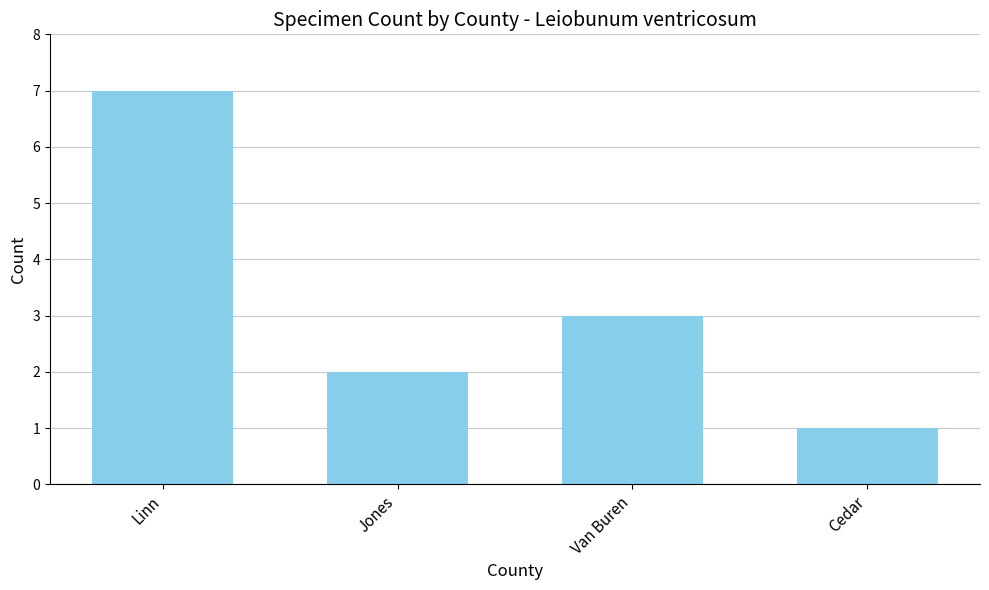

Rank the categories by value from highest to lowest.

Linn, Van Buren, Jones, Cedar